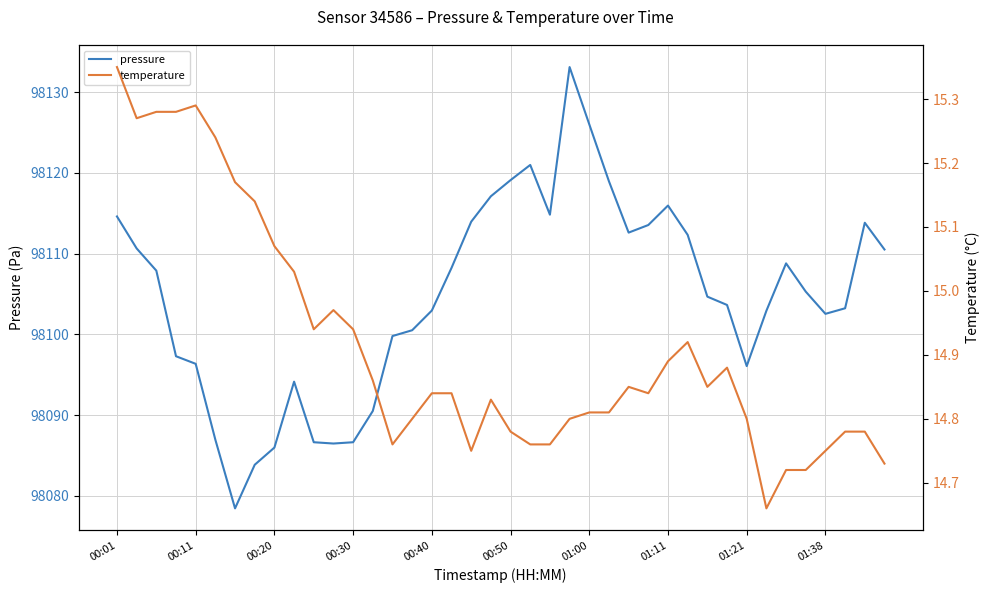

Reading left to right, what are all the values shown in this chart?

pressure: 98114.6	98110.6	98107.9	98097.3	98096.3	98086.9	98078.4	98083.8	98086.0	98094.1	98086.6	98086.5	98086.6	98090.5	98099.8	98100.5	98102.9	98108.2	98113.9	98117.1	98119.1	98121.0	98114.8	98133.1	98126.0	98118.9	98112.6	98113.5	98115.9	98112.3	98104.7	98103.6	98096.1	98102.9	98108.8	98105.3	98102.5	98103.2	98113.8	98110.5
temperature: 15.3	15.3	15.3	15.3	15.3	15.2	15.2	15.1	15.1	15.0	14.9	15.0	14.9	14.9	14.8	14.8	14.8	14.8	14.8	14.8	14.8	14.8	14.8	14.8	14.8	14.8	14.8	14.8	14.9	14.9	14.8	14.9	14.8	14.7	14.7	14.7	14.8	14.8	14.8	14.7